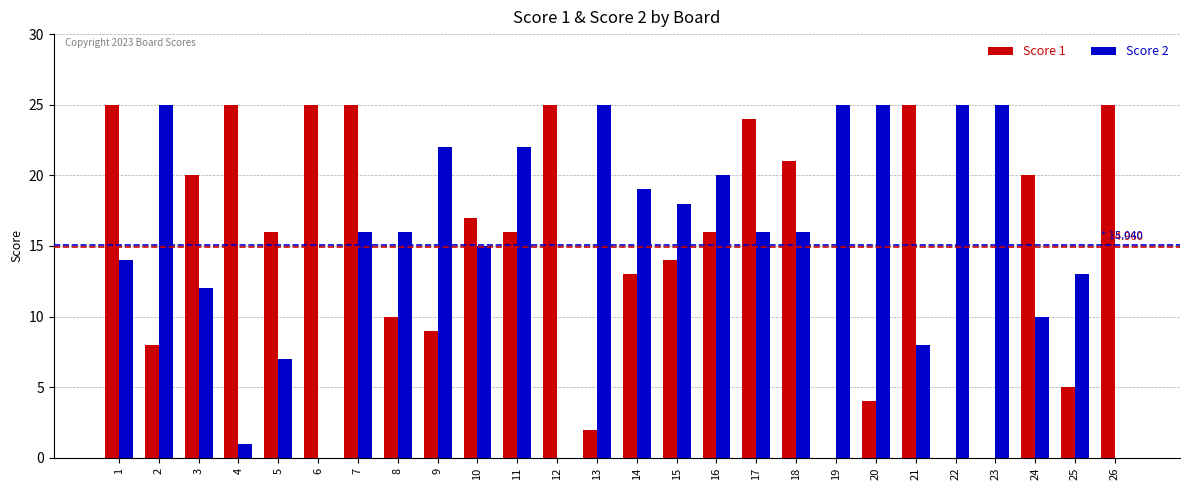

Between 22 and 25, which series saw the biggest shift?

Score 2